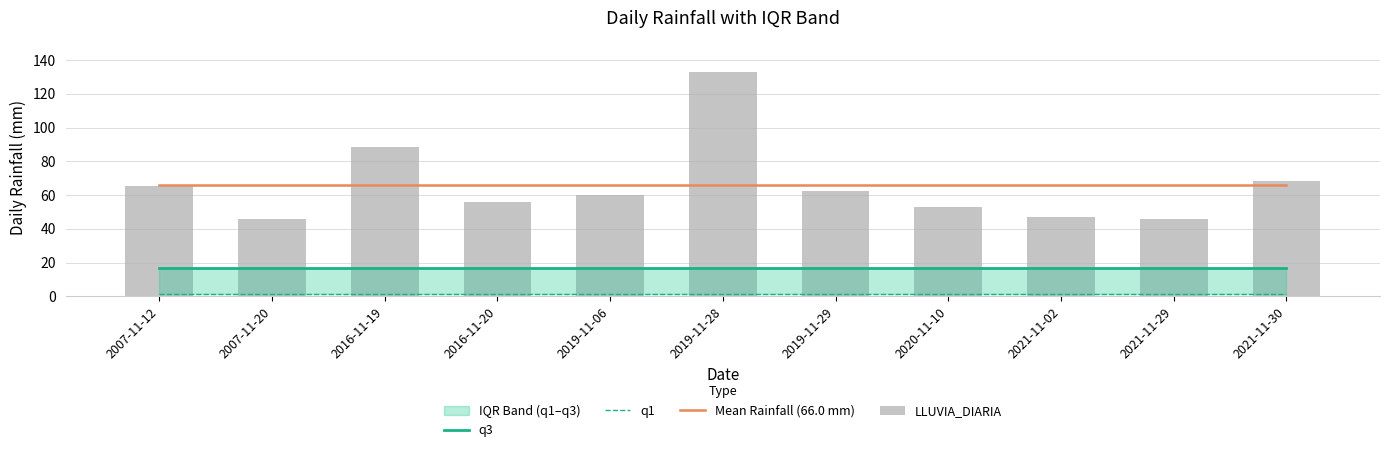

Which series has the largest total across all categories?

LLUVIA_DIARIA